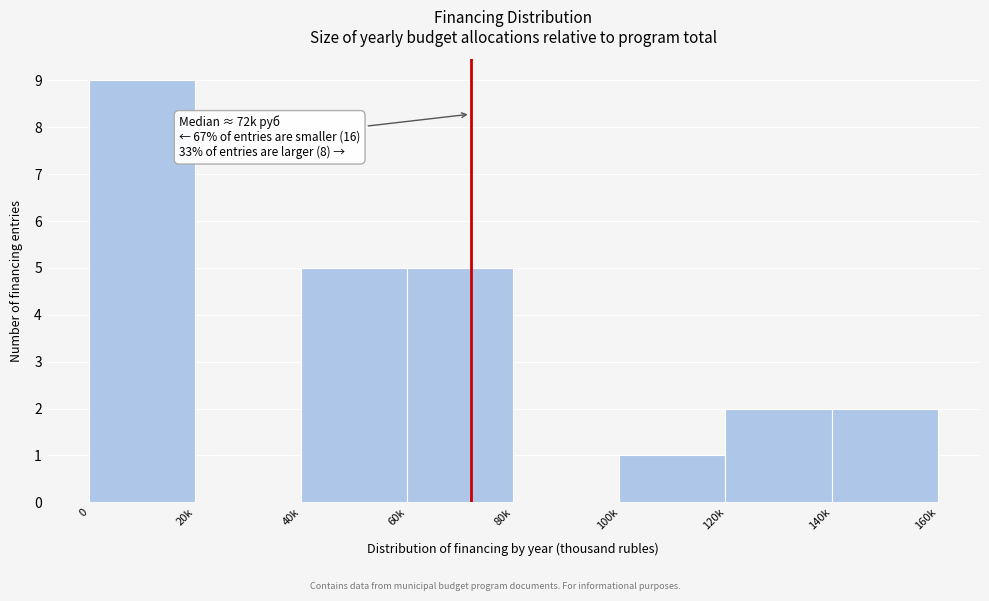

Reading right to left, transcribe all the data shown in this chart.

140k=2	120k=2	100k=1	80k=0	60k=5	40k=5	20k=0	0=9